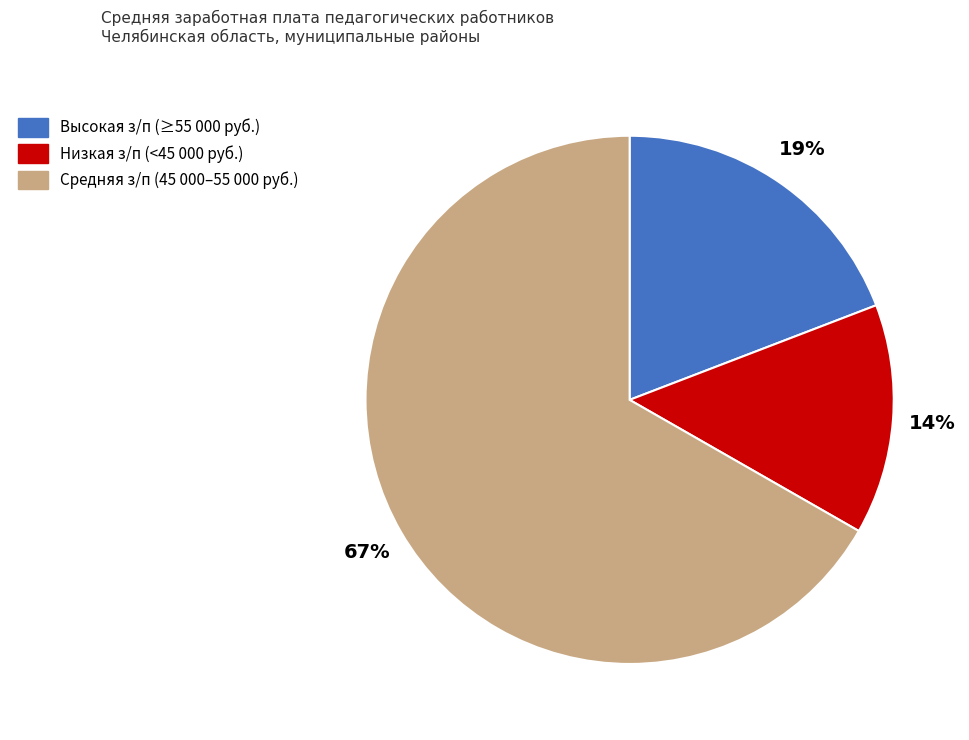

To the nearest percent, what is the average slice percentage?

33%